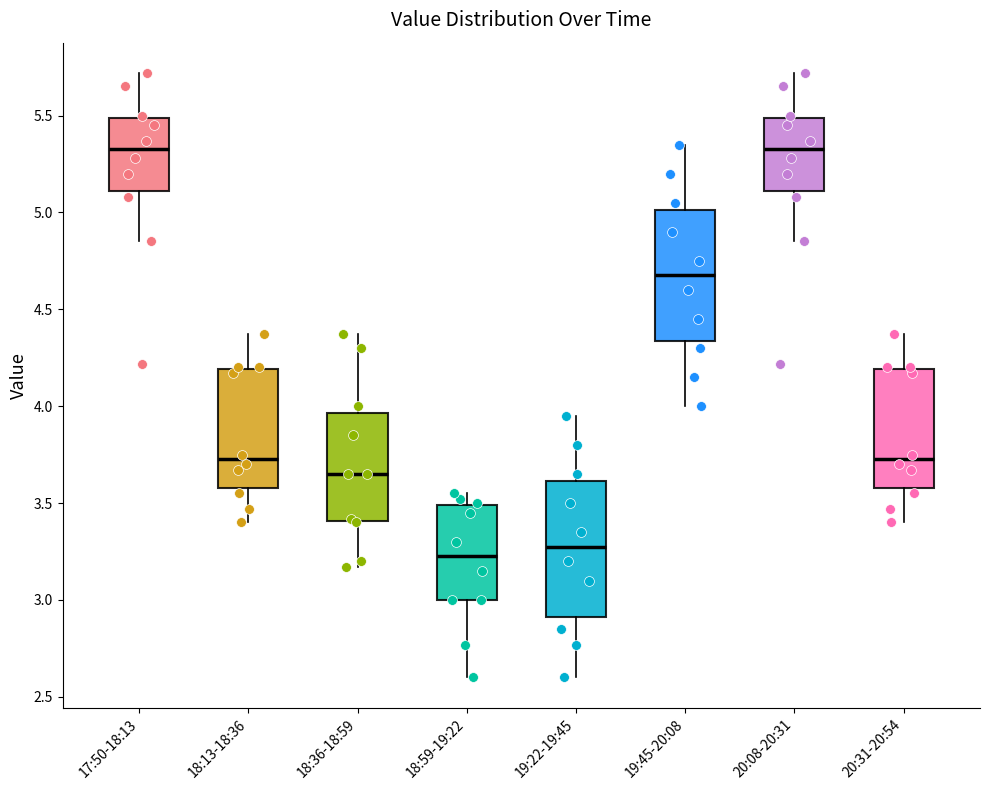

Reading left to right, transcribe this box plot: for each box, give where its median line is, the range the box spans, and where its two whiskers end, as read against the y-axis. The values are not printed on the chart, so give them approximately, as read against the axis.

17:50-18:13: median 5.35, box 5.10 to 5.50, whiskers 4.85 to 5.70
18:13-18:36: median 3.75, box 3.60 to 4.20, whiskers 3.40 to 4.35
18:36-18:59: median 3.65, box 3.40 to 3.95, whiskers 3.15 to 4.35
18:59-19:22: median 3.25, box 3.00 to 3.50, whiskers 2.60 to 3.55
19:22-19:45: median 3.30, box 2.90 to 3.60, whiskers 2.60 to 3.95
19:45-20:08: median 4.70, box 4.35 to 5.00, whiskers 4.00 to 5.35
20:08-20:31: median 5.35, box 5.10 to 5.50, whiskers 4.85 to 5.70
20:31-20:54: median 3.75, box 3.60 to 4.20, whiskers 3.40 to 4.35